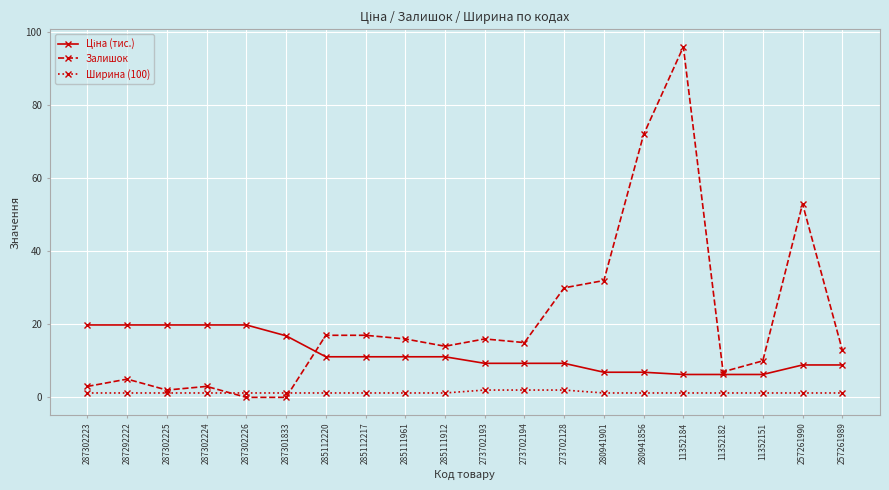

Which series changed the most between 287302226 and 257261990?

Залишок